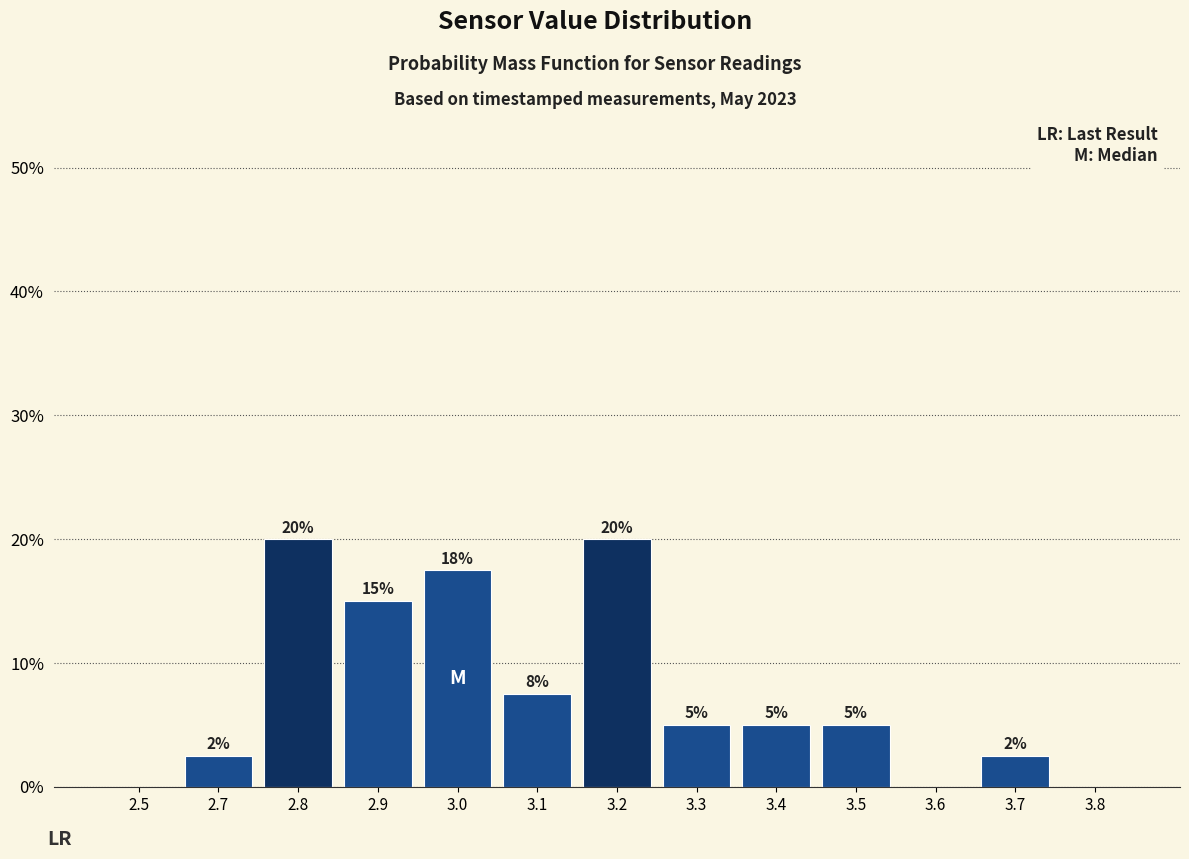

The chart shows a value of 0.0 at 2.5. True or false?

True